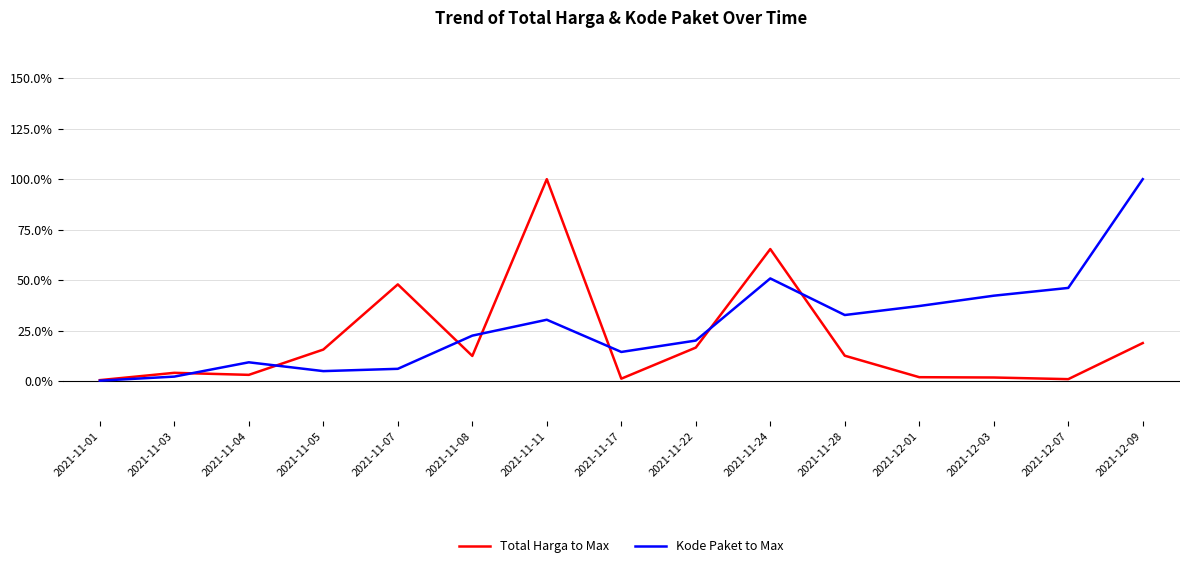

What is the difference between the Total Harga to Max values at 2021-11-03 and 2021-12-09?

14.7